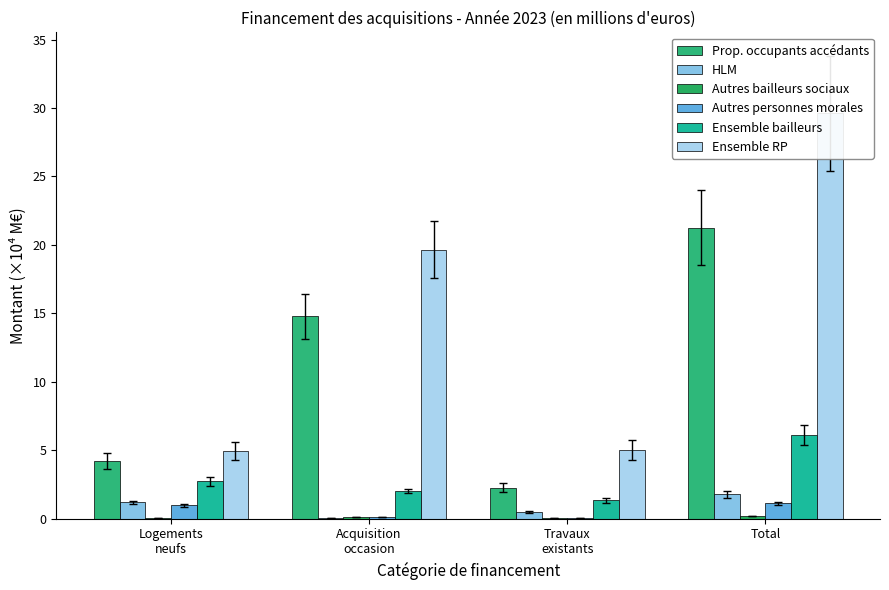

What is the average value of the Autres bailleurs sociaux series?

0.1